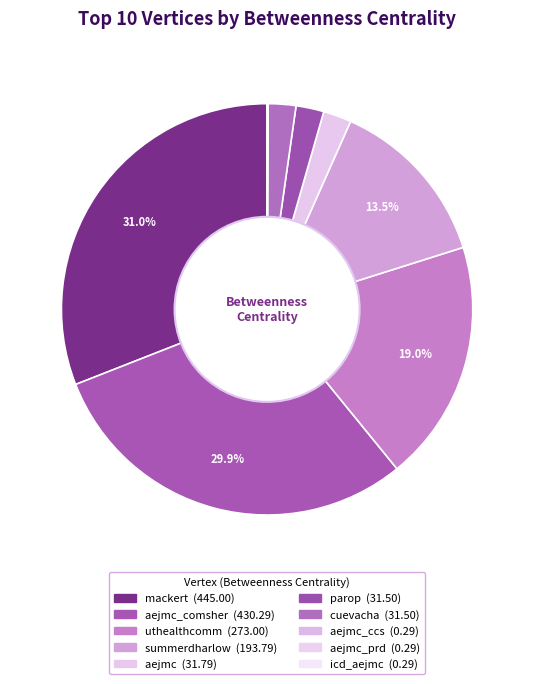

Which slice is the largest?

mackert